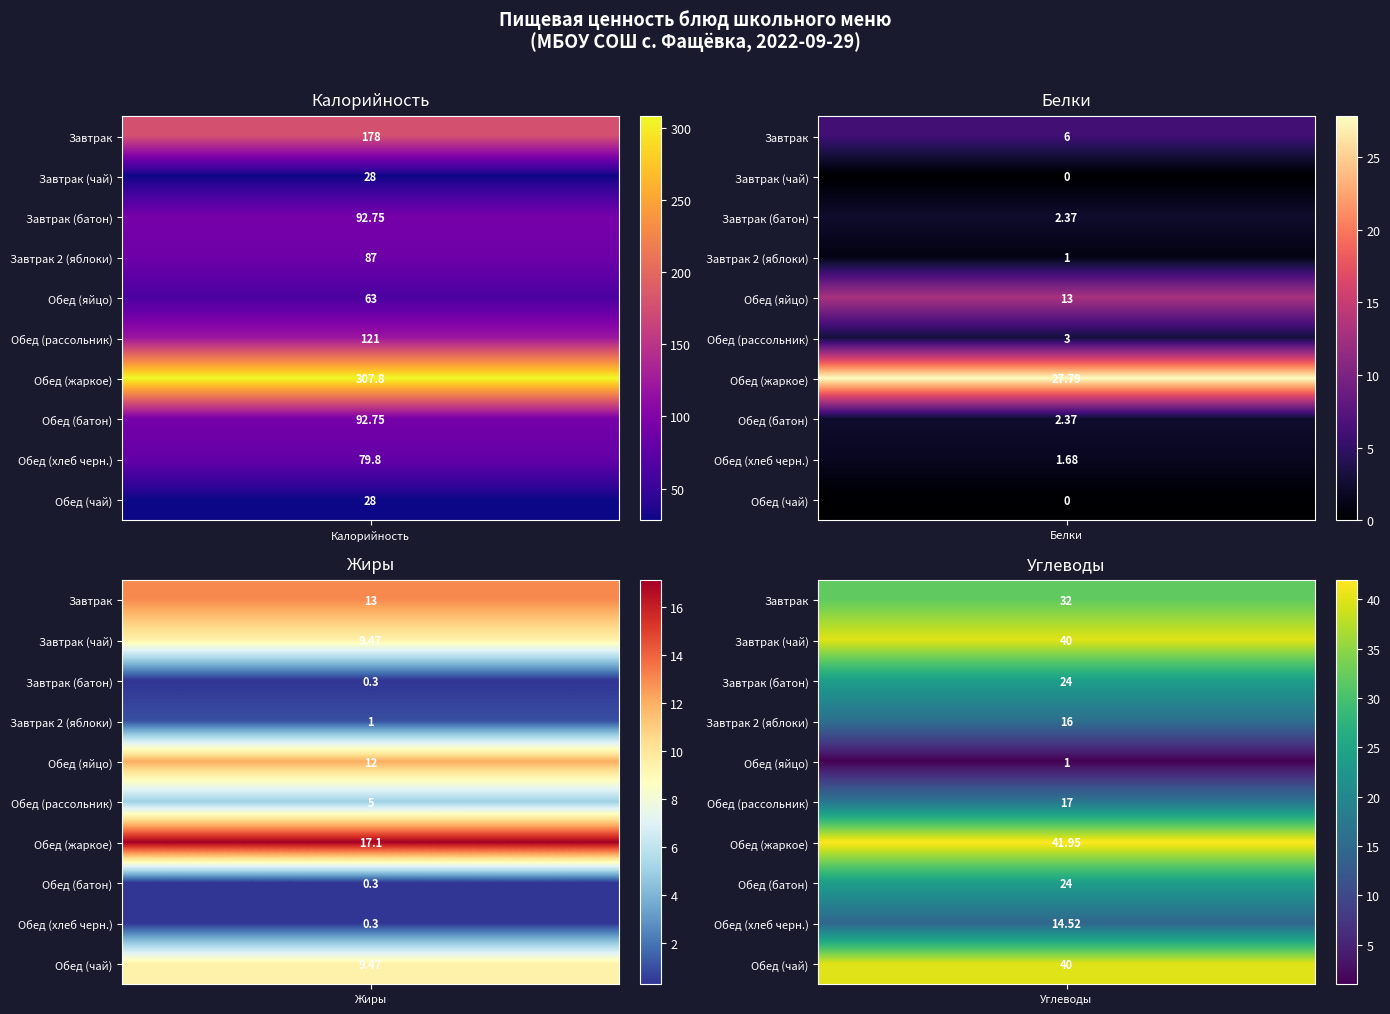

What is the difference between the maximum and minimum values in the Обед (жаркое) series?

290.7